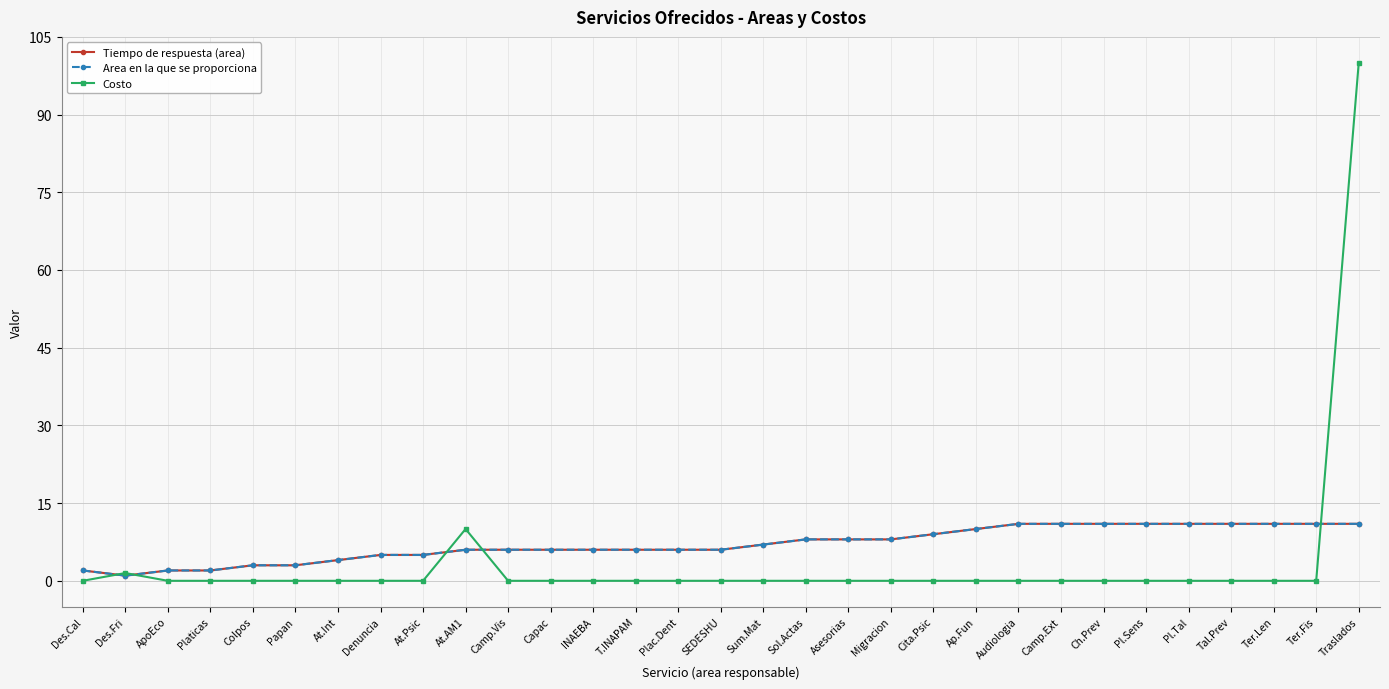

What are all the series names shown in the legend?

Tiempo de respuesta (area), Area en la que se proporciona, Costo